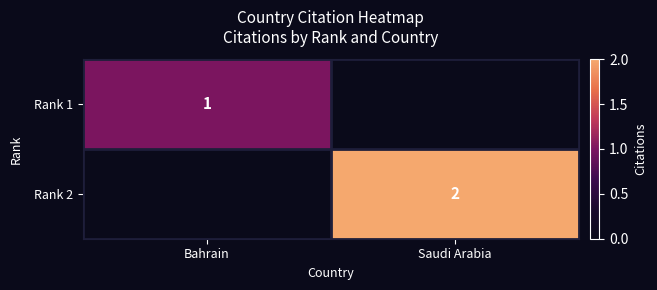

Is it true that Rank 1 equals 2 at Bahrain?

False